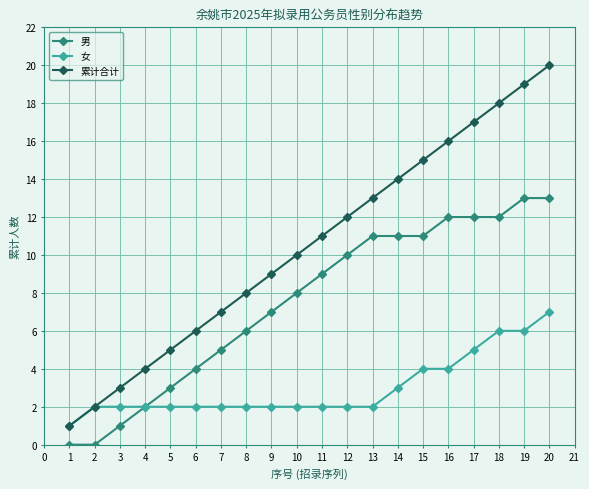

The 男 series shows 3 at 17. True or false?

False